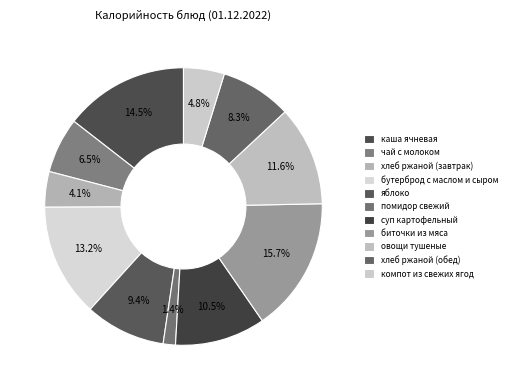

To the nearest percent, what is the difference between the largest and smallest slice percentages?

14%